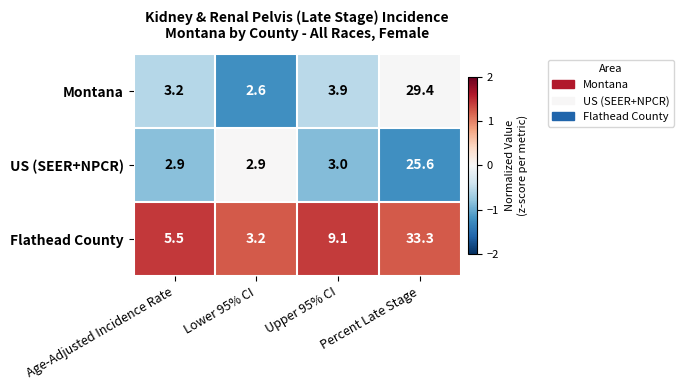

True or false: Montana has a value of 9.0 at Percent Late Stage.

False